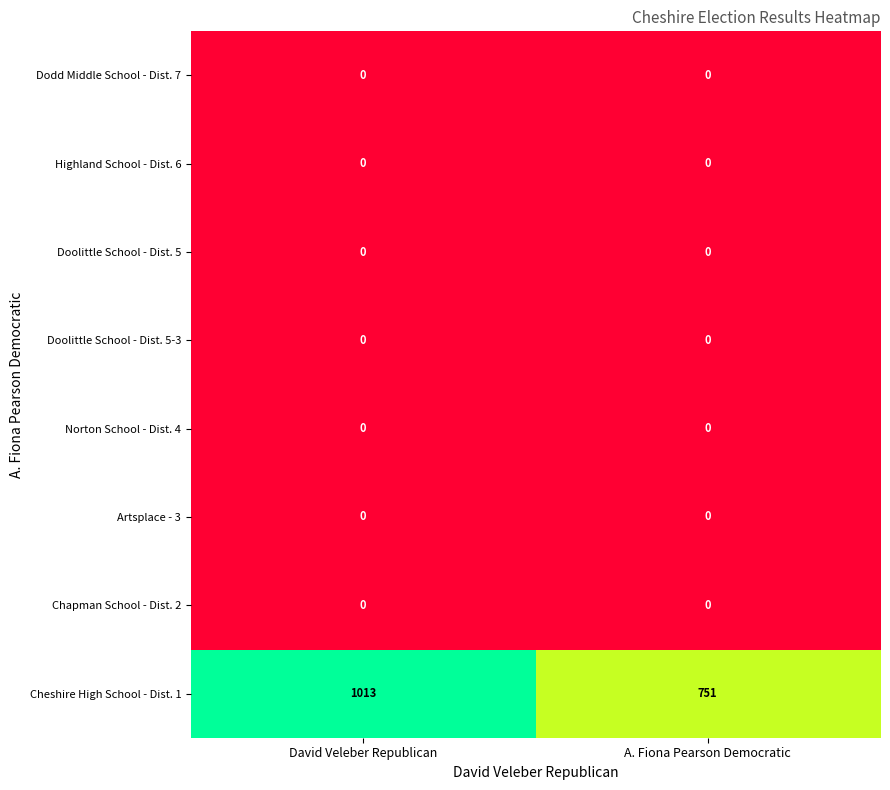

What is the greatest value displayed?

1013